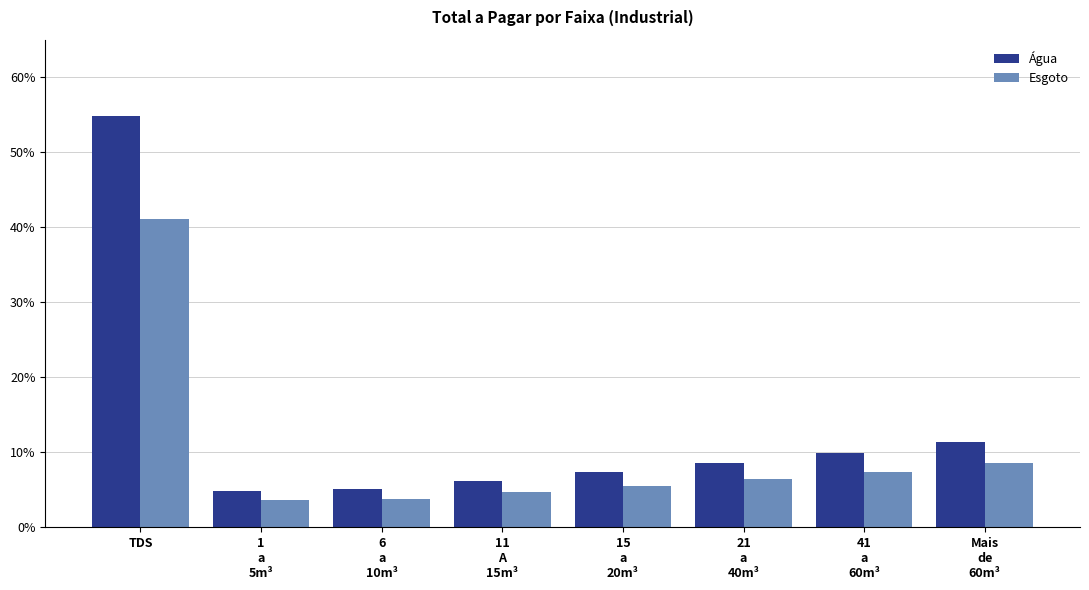

List the series in order of their overall mean, highest first.

Água, Esgoto